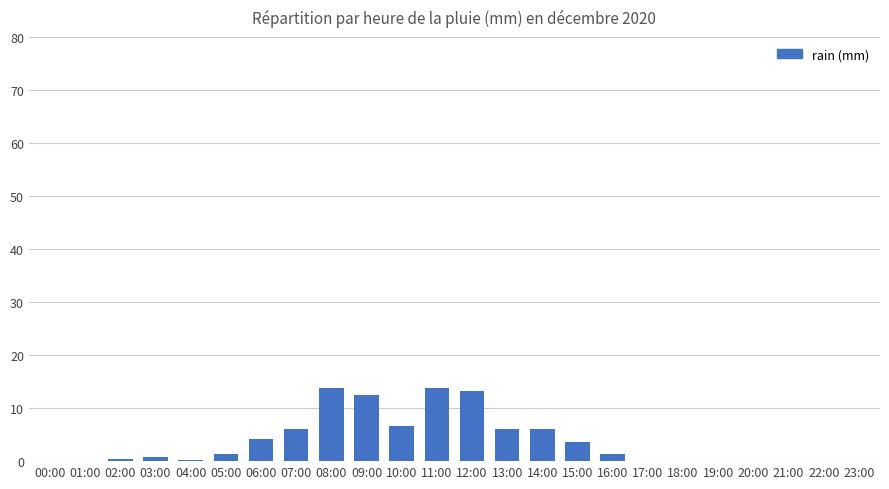

What is the change in value from 12:00 to 15:00?

-9.6